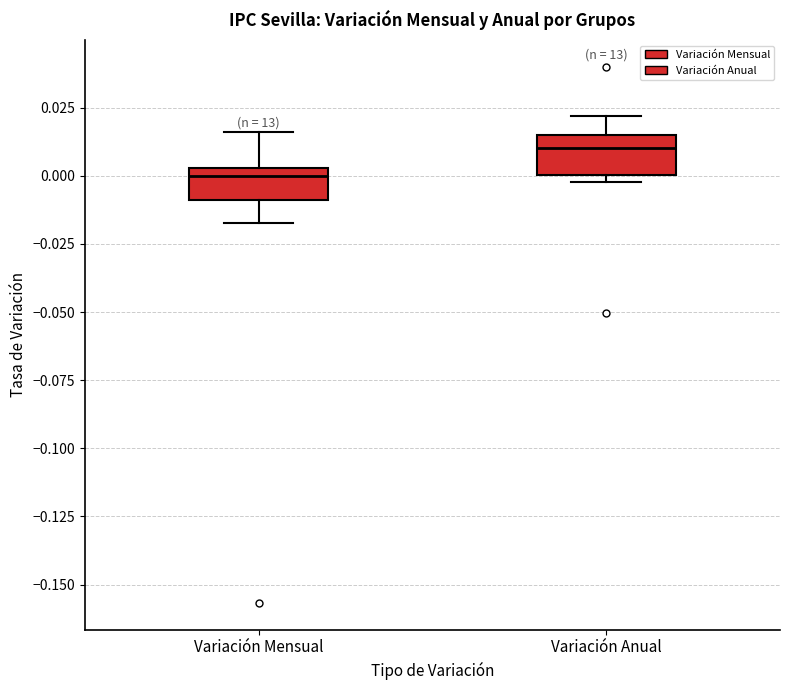

Where does the upper whisker of the box for Variación Anual end on the y-axis? The values are not printed on the chart, so give them approximately, as read against the axis.

0.020